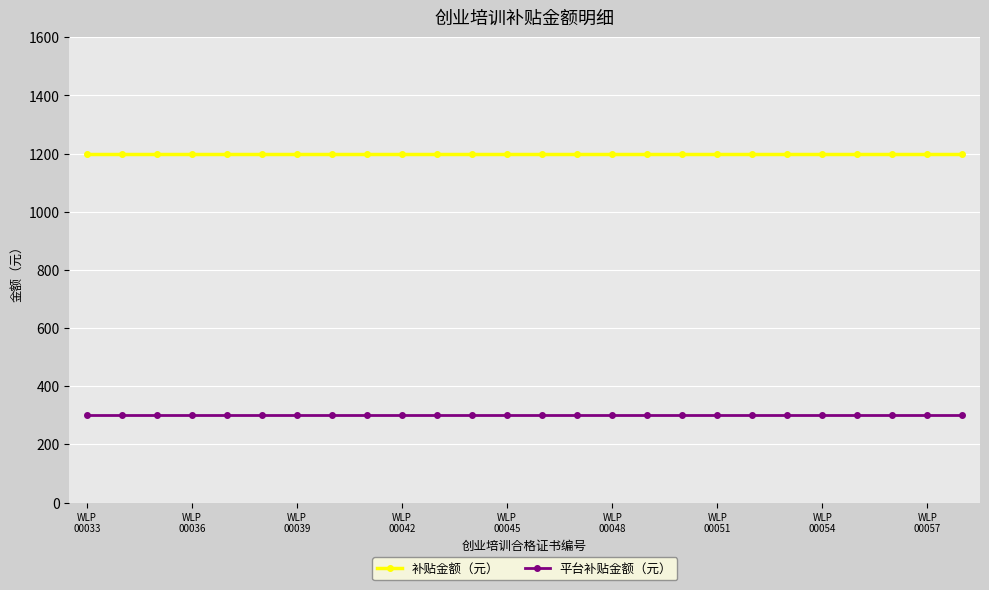

What is the value of the 平台补贴金额（元） point at the 4th from the left?

300